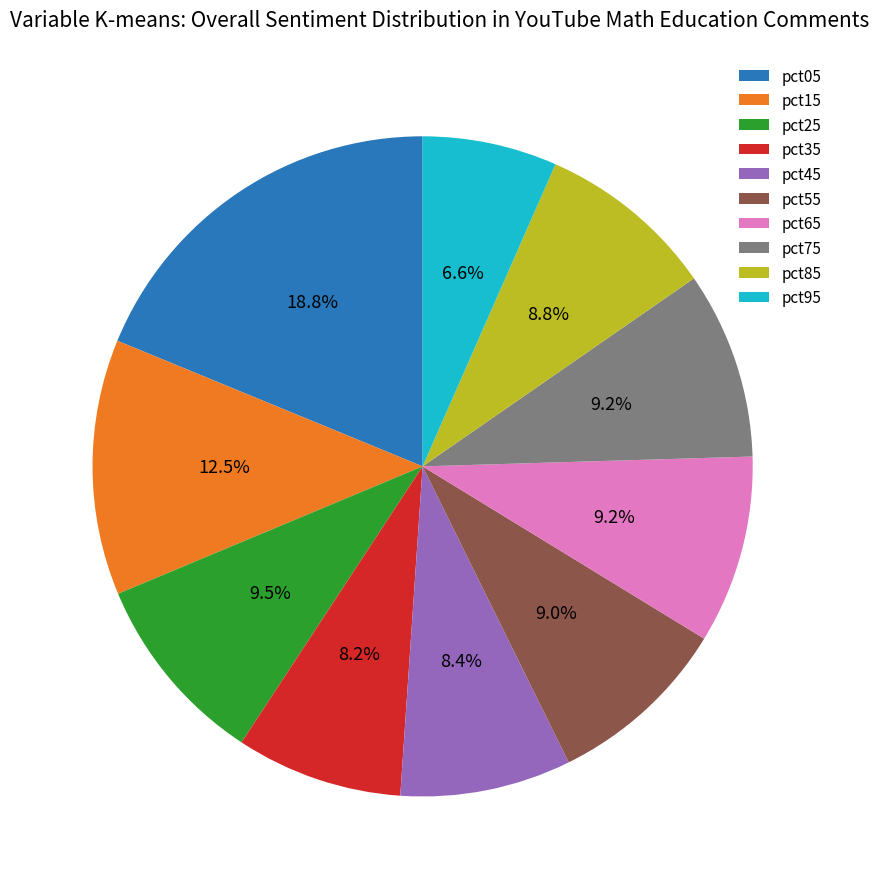

To the nearest percent, what is the combined percentage of pct75 and pct45?

18%